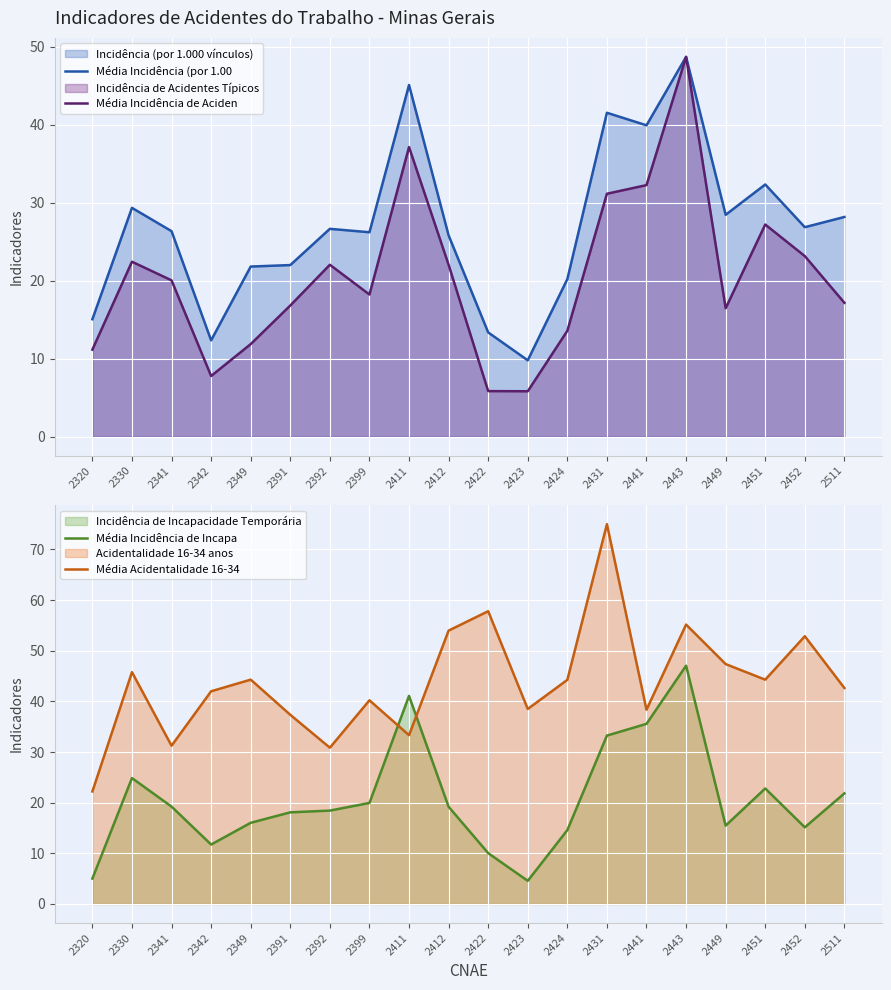

The value of Média Incidência (por 1.00 at 2422 is 13.4. True or false?

True